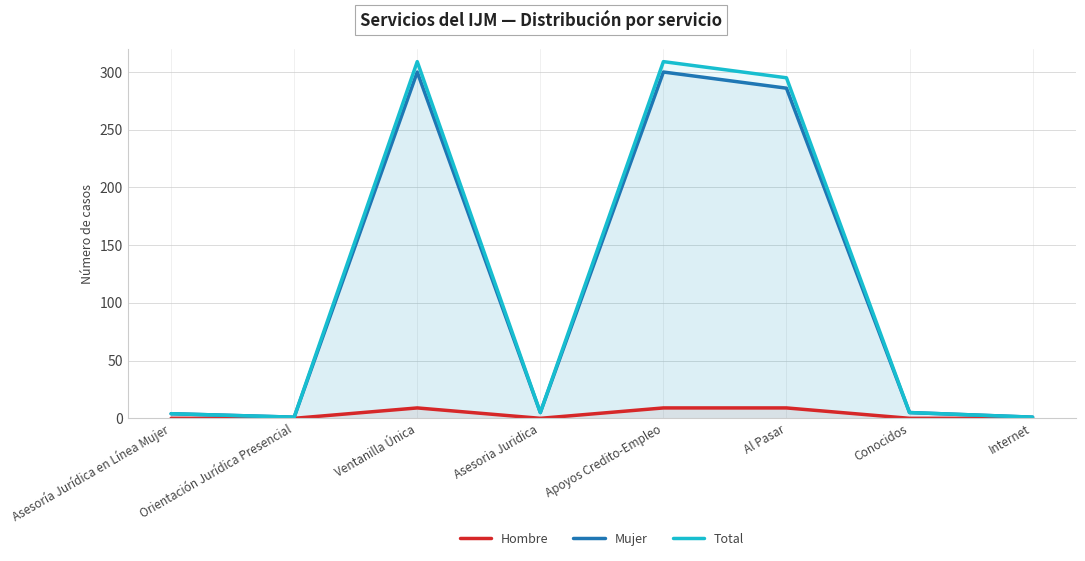

Is it true that Total equals 309 at Apoyos Credito-Empleo?

True